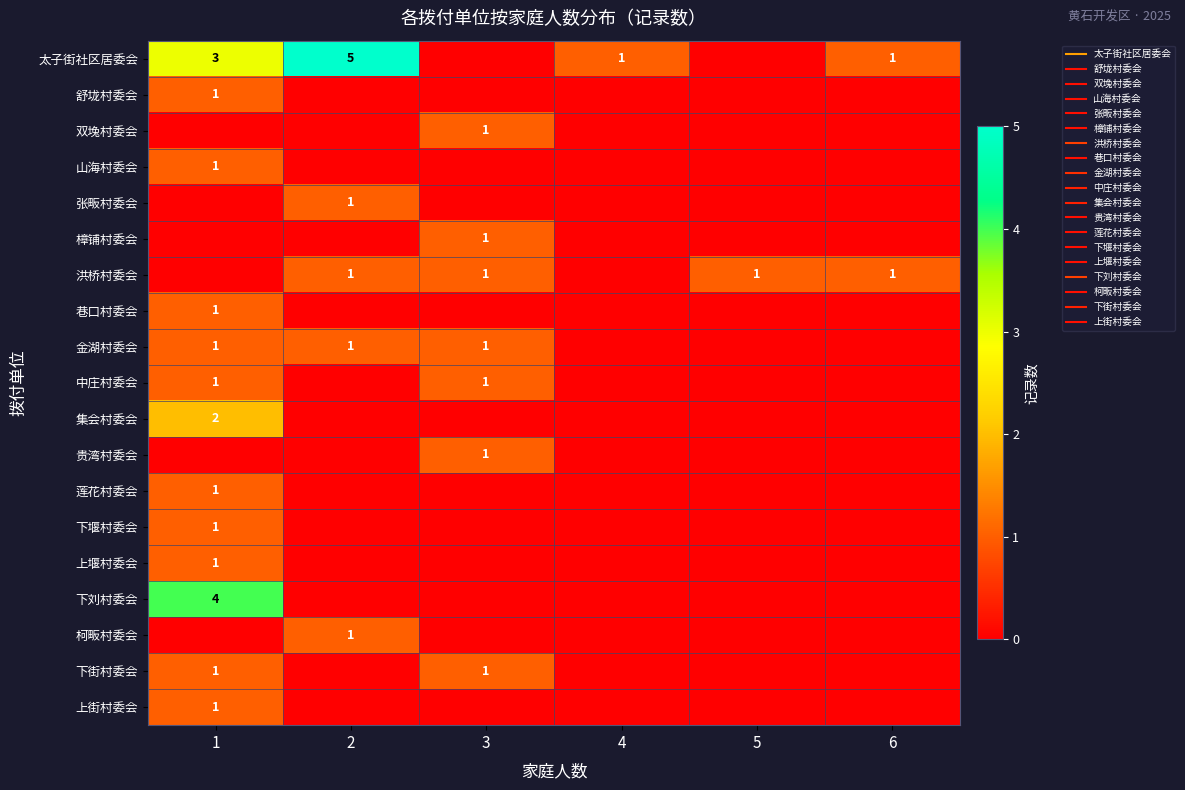

Is it true that 下堰村委会 equals -1 at 3?

False